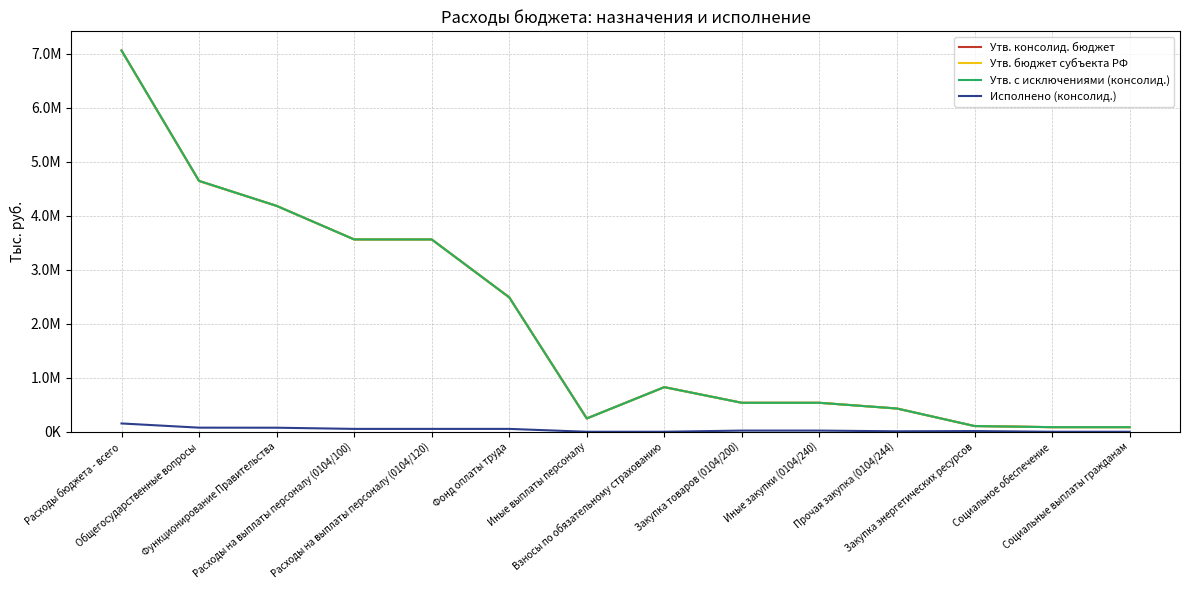

Does the chart display data point markers on the line(s)?

No